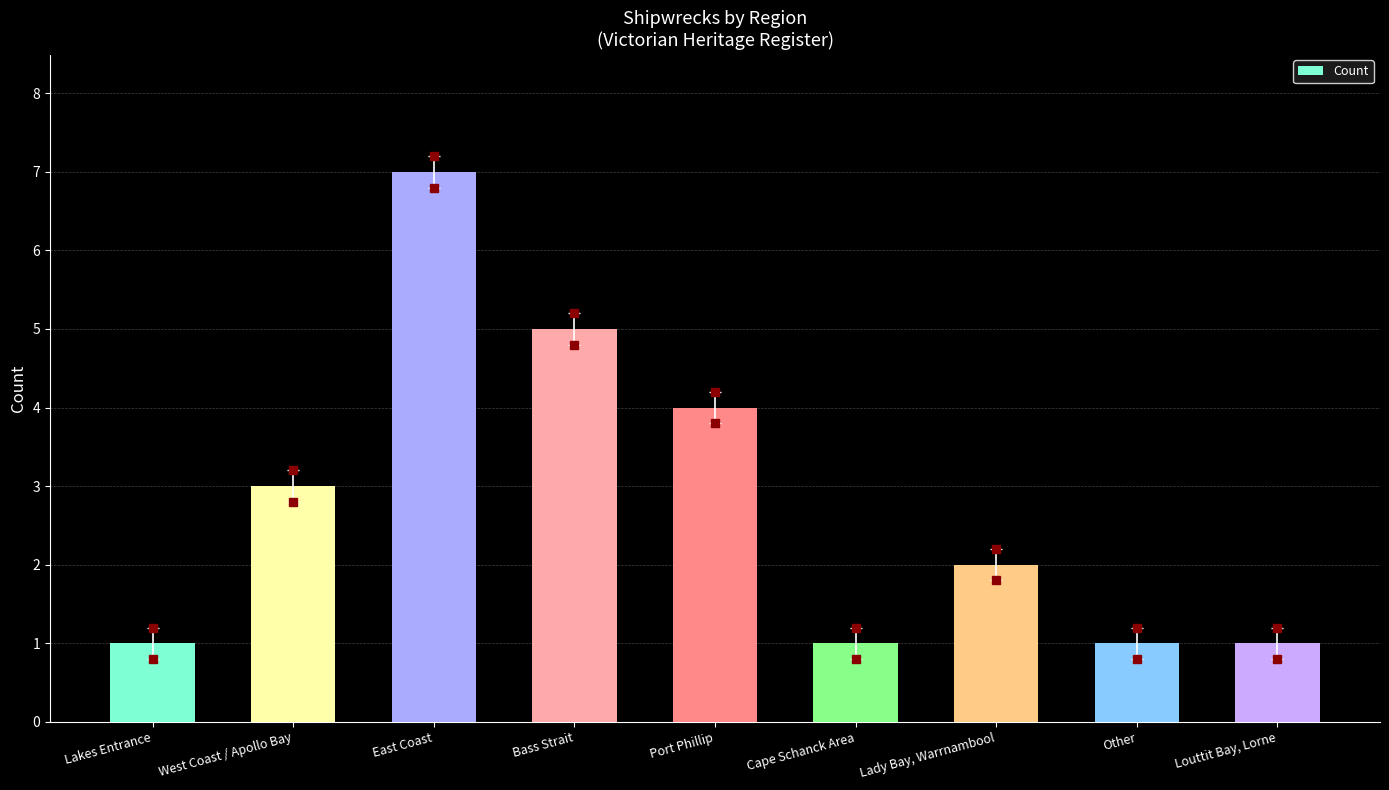

What is the change in value from Lakes Entrance to Port Phillip?

+3